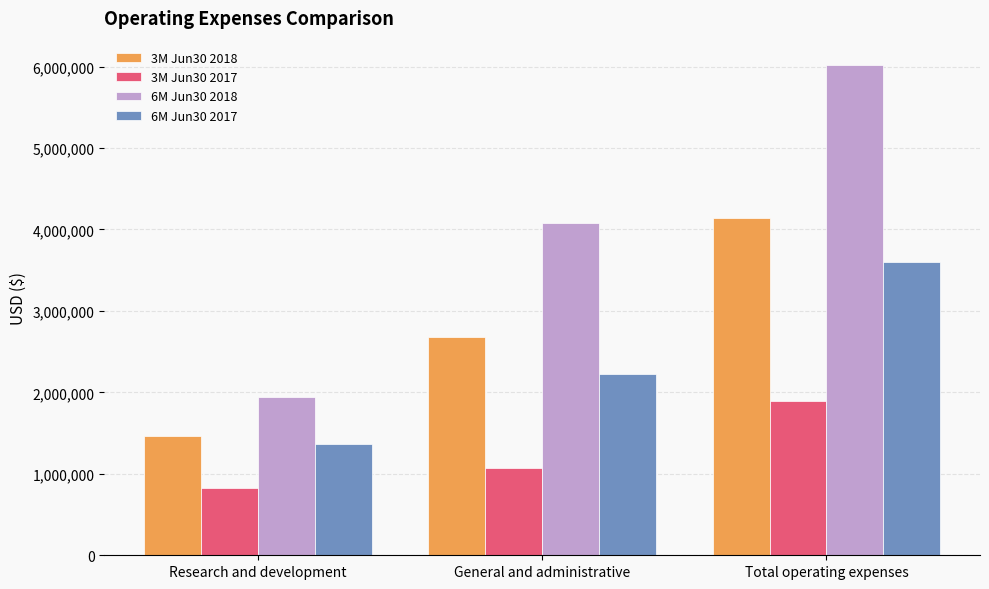

What is the value of the 6M Jun30 2017 bar at the 1st from the left?

1368396